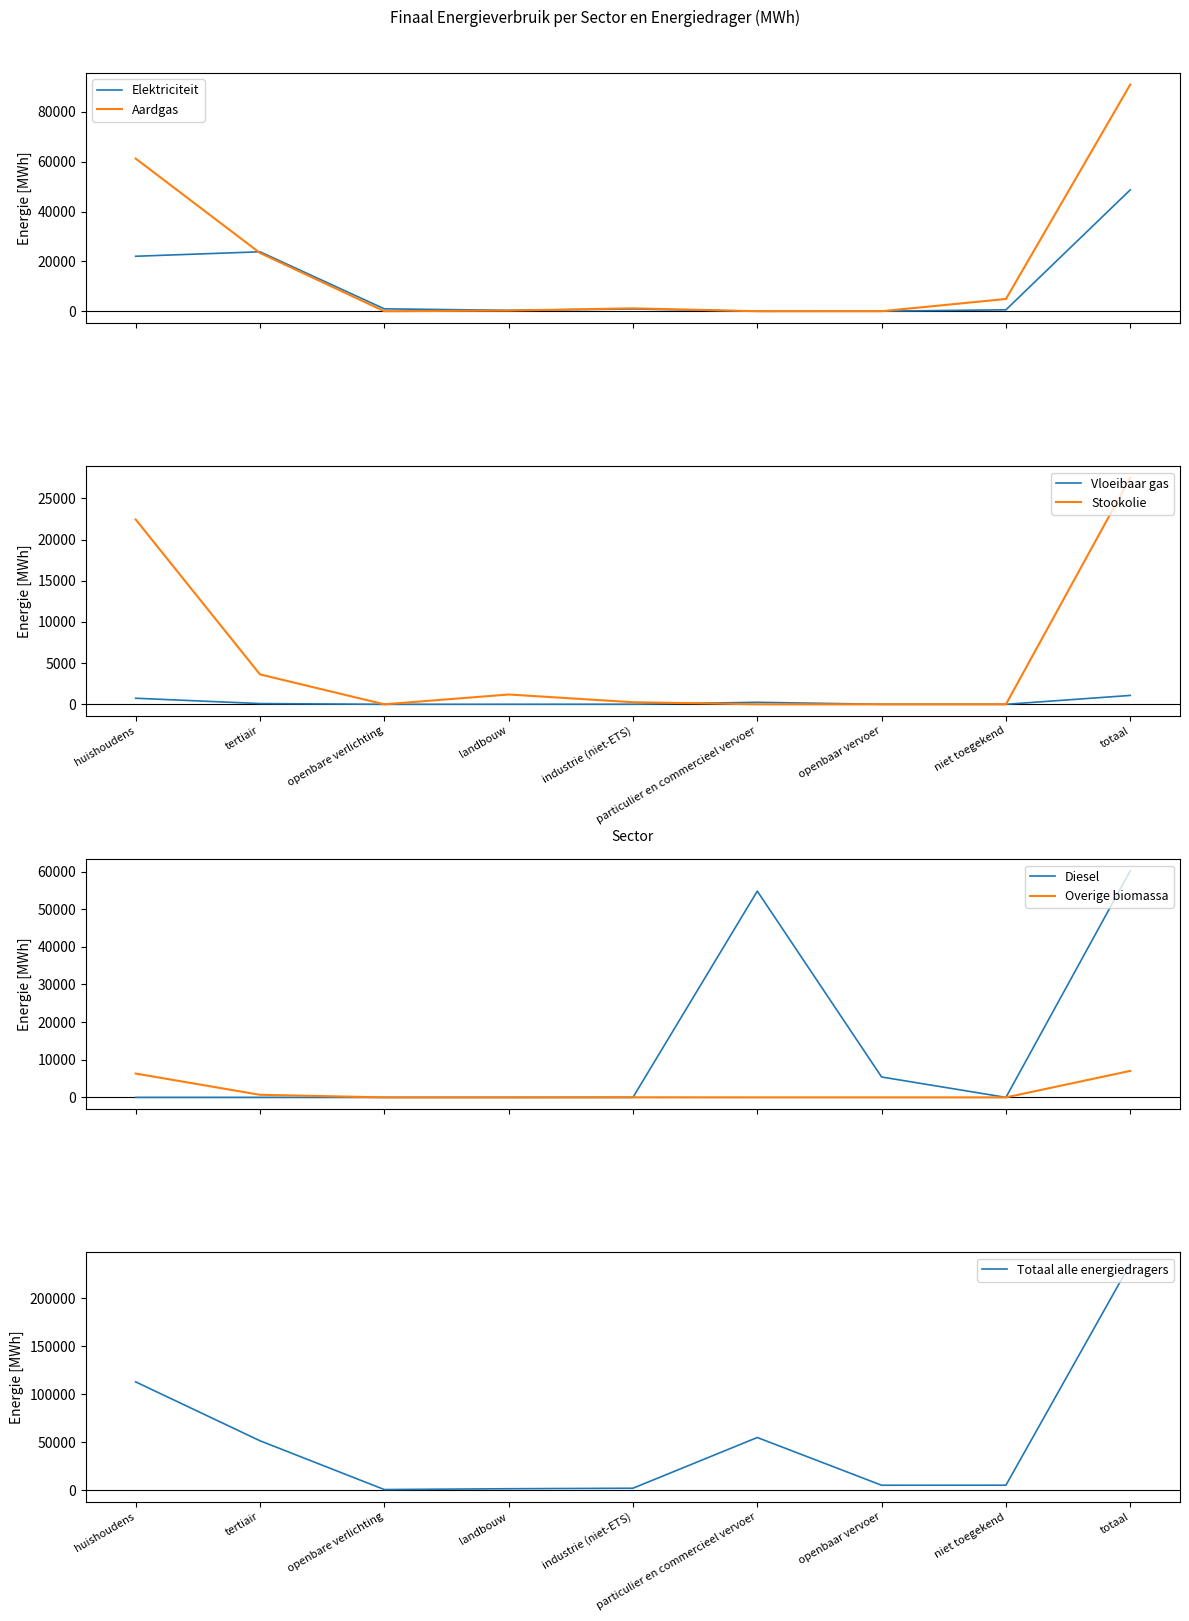

What is the sum of all Stookolie values?

55027.9